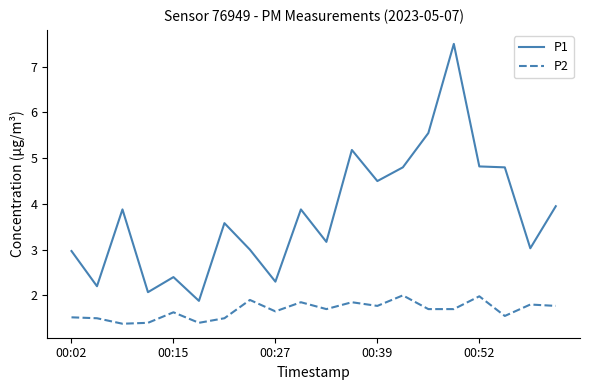

List the series in order of their overall mean, lowest first.

P2, P1